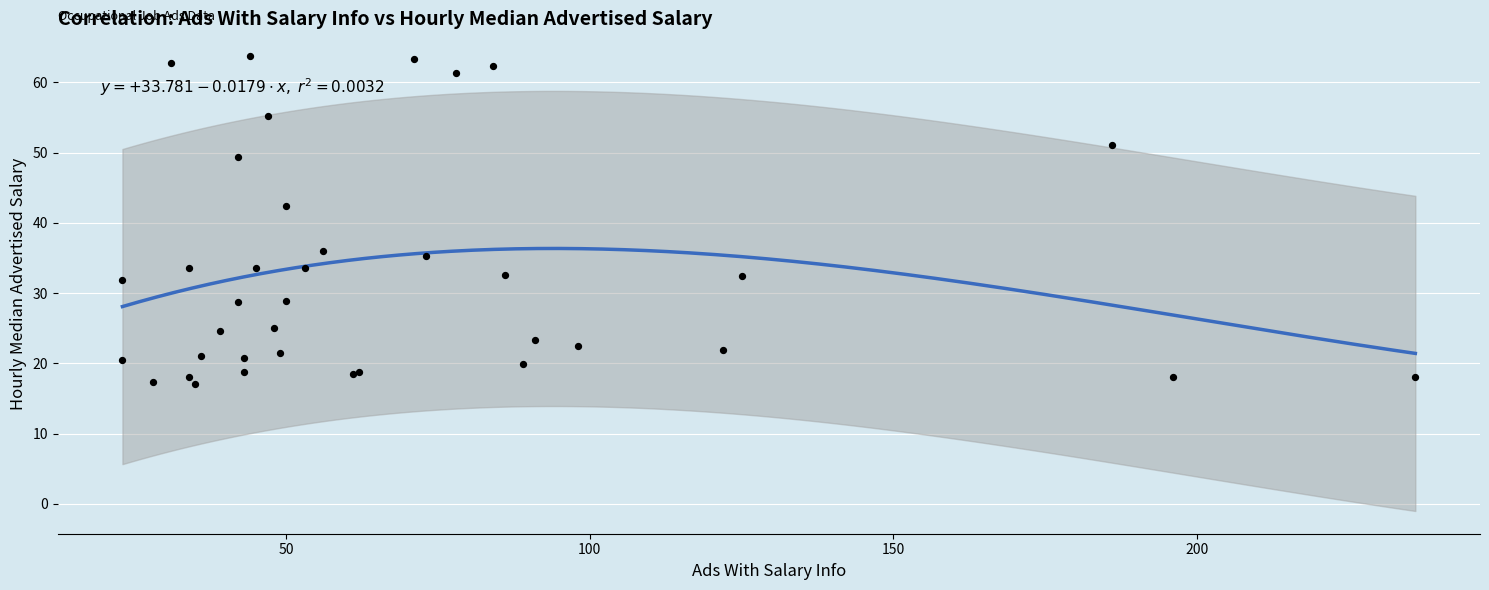

What Y value in the scatter plot is closest to 40?

42.5